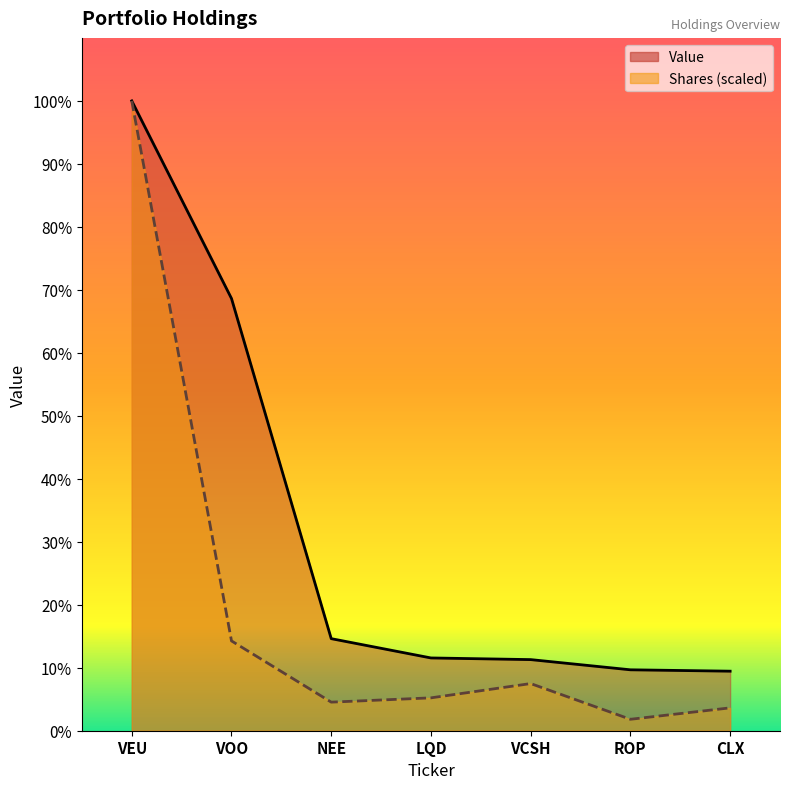

Where does the Value series first go above 264000?

VEU